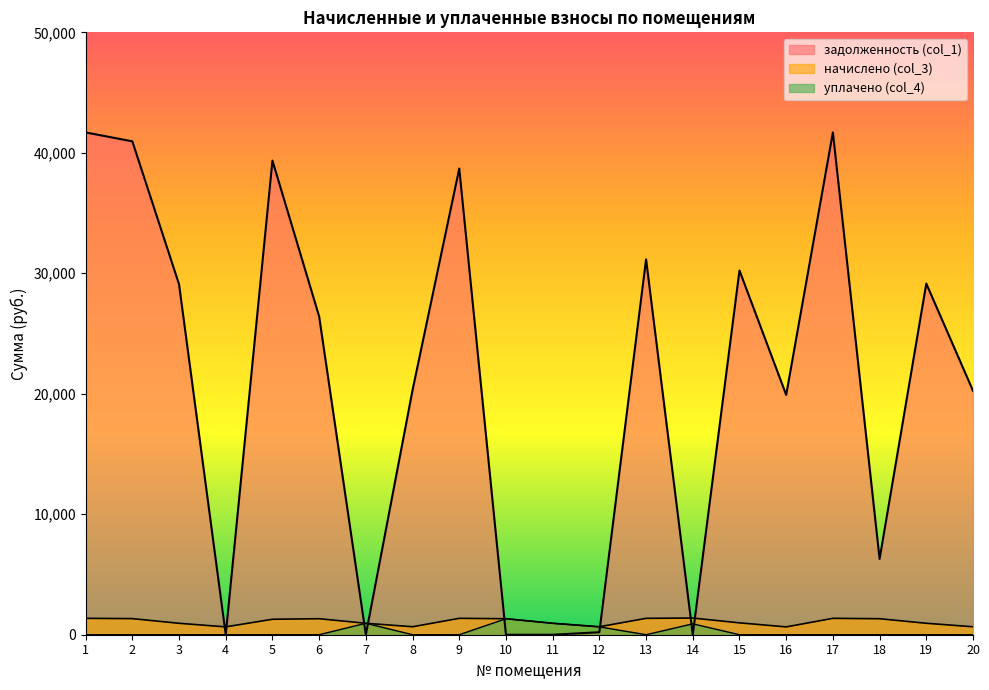

Count the number of data series in this chart.

3